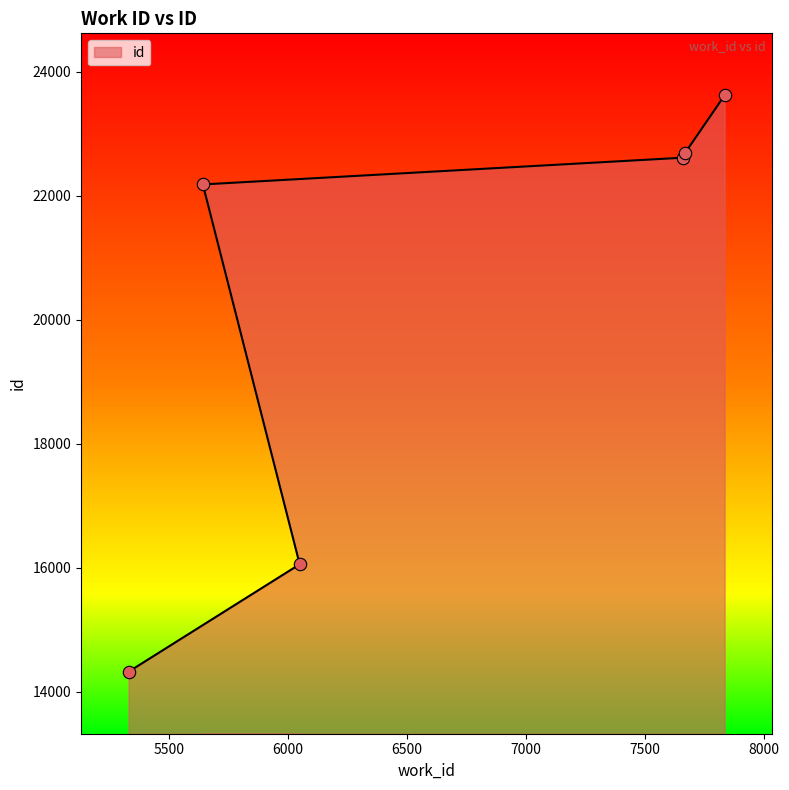

What is the change in value from 6050 to 7669?

+6629